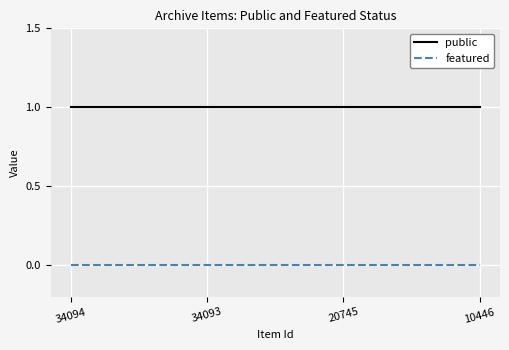

True or false: featured and public intersect in this chart.

False